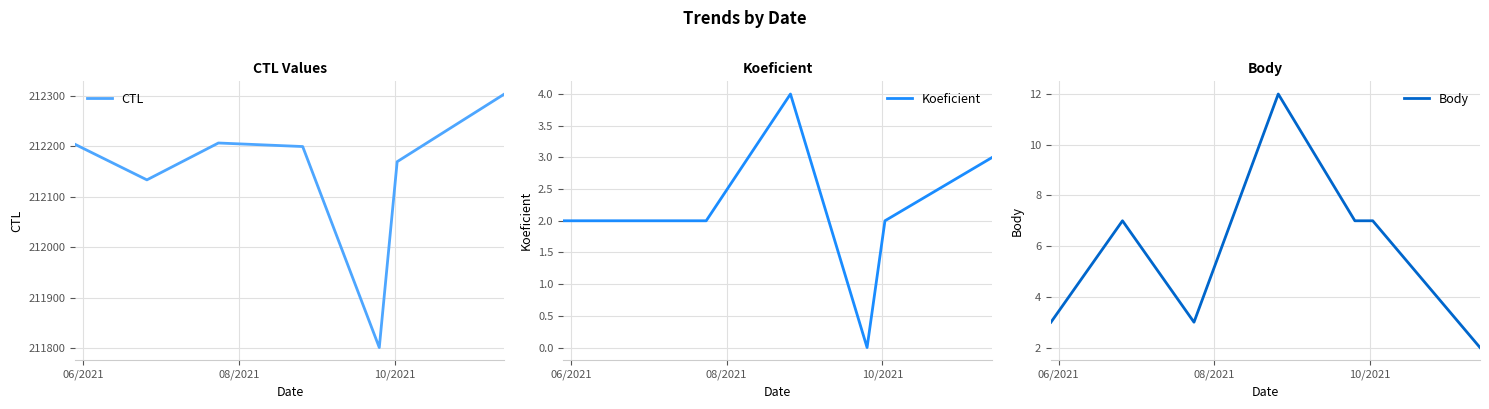

What is the highest value of the CTL series?

212303